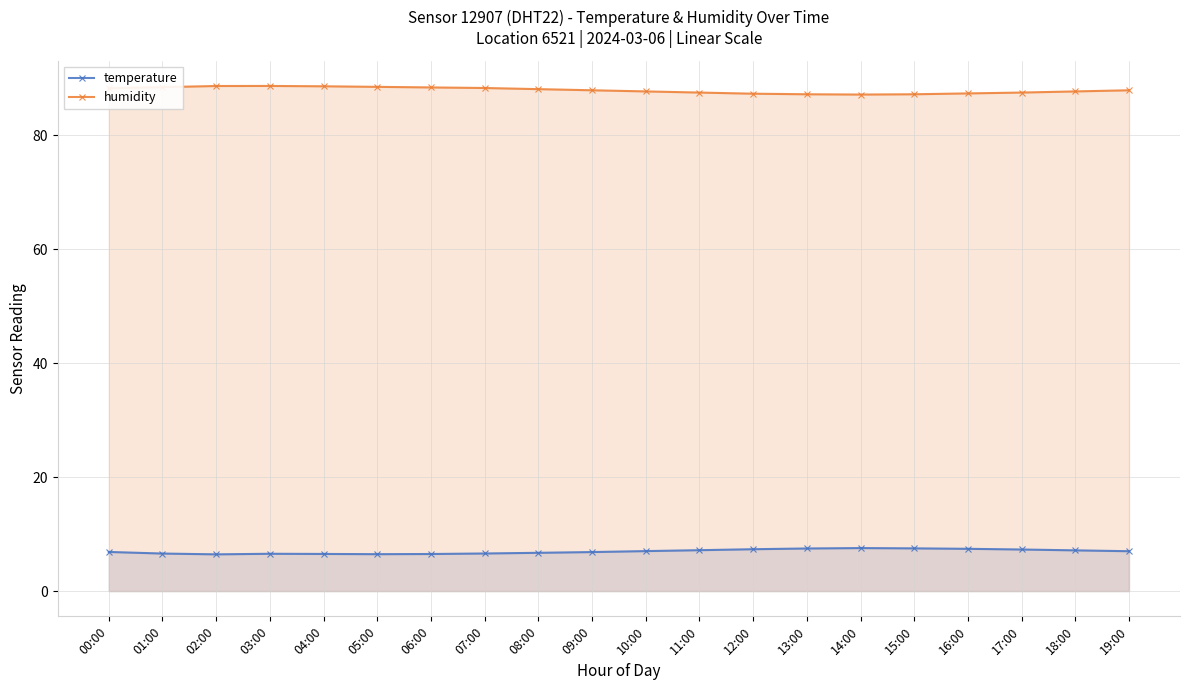

List the labels in order of humidity value, largest first.

03:00, 02:00, 04:00, 05:00, 01:00, 06:00, 07:00, 00:00, 08:00, 09:00, 19:00, 10:00, 18:00, 11:00, 17:00, 16:00, 12:00, 13:00, 15:00, 14:00